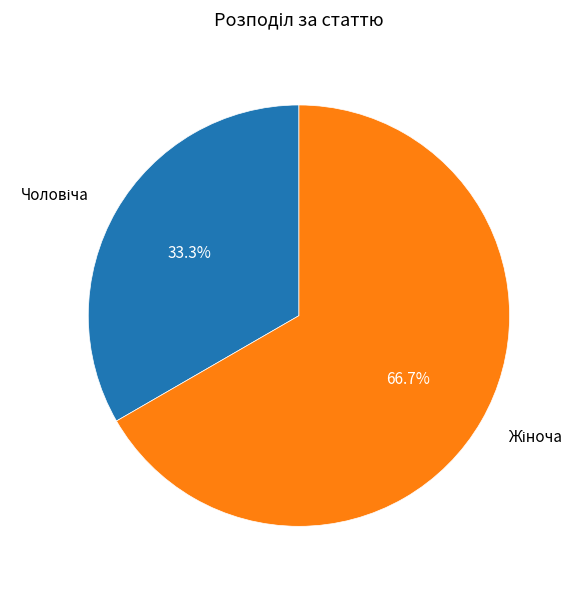

Does any single category account for the majority?

Yes